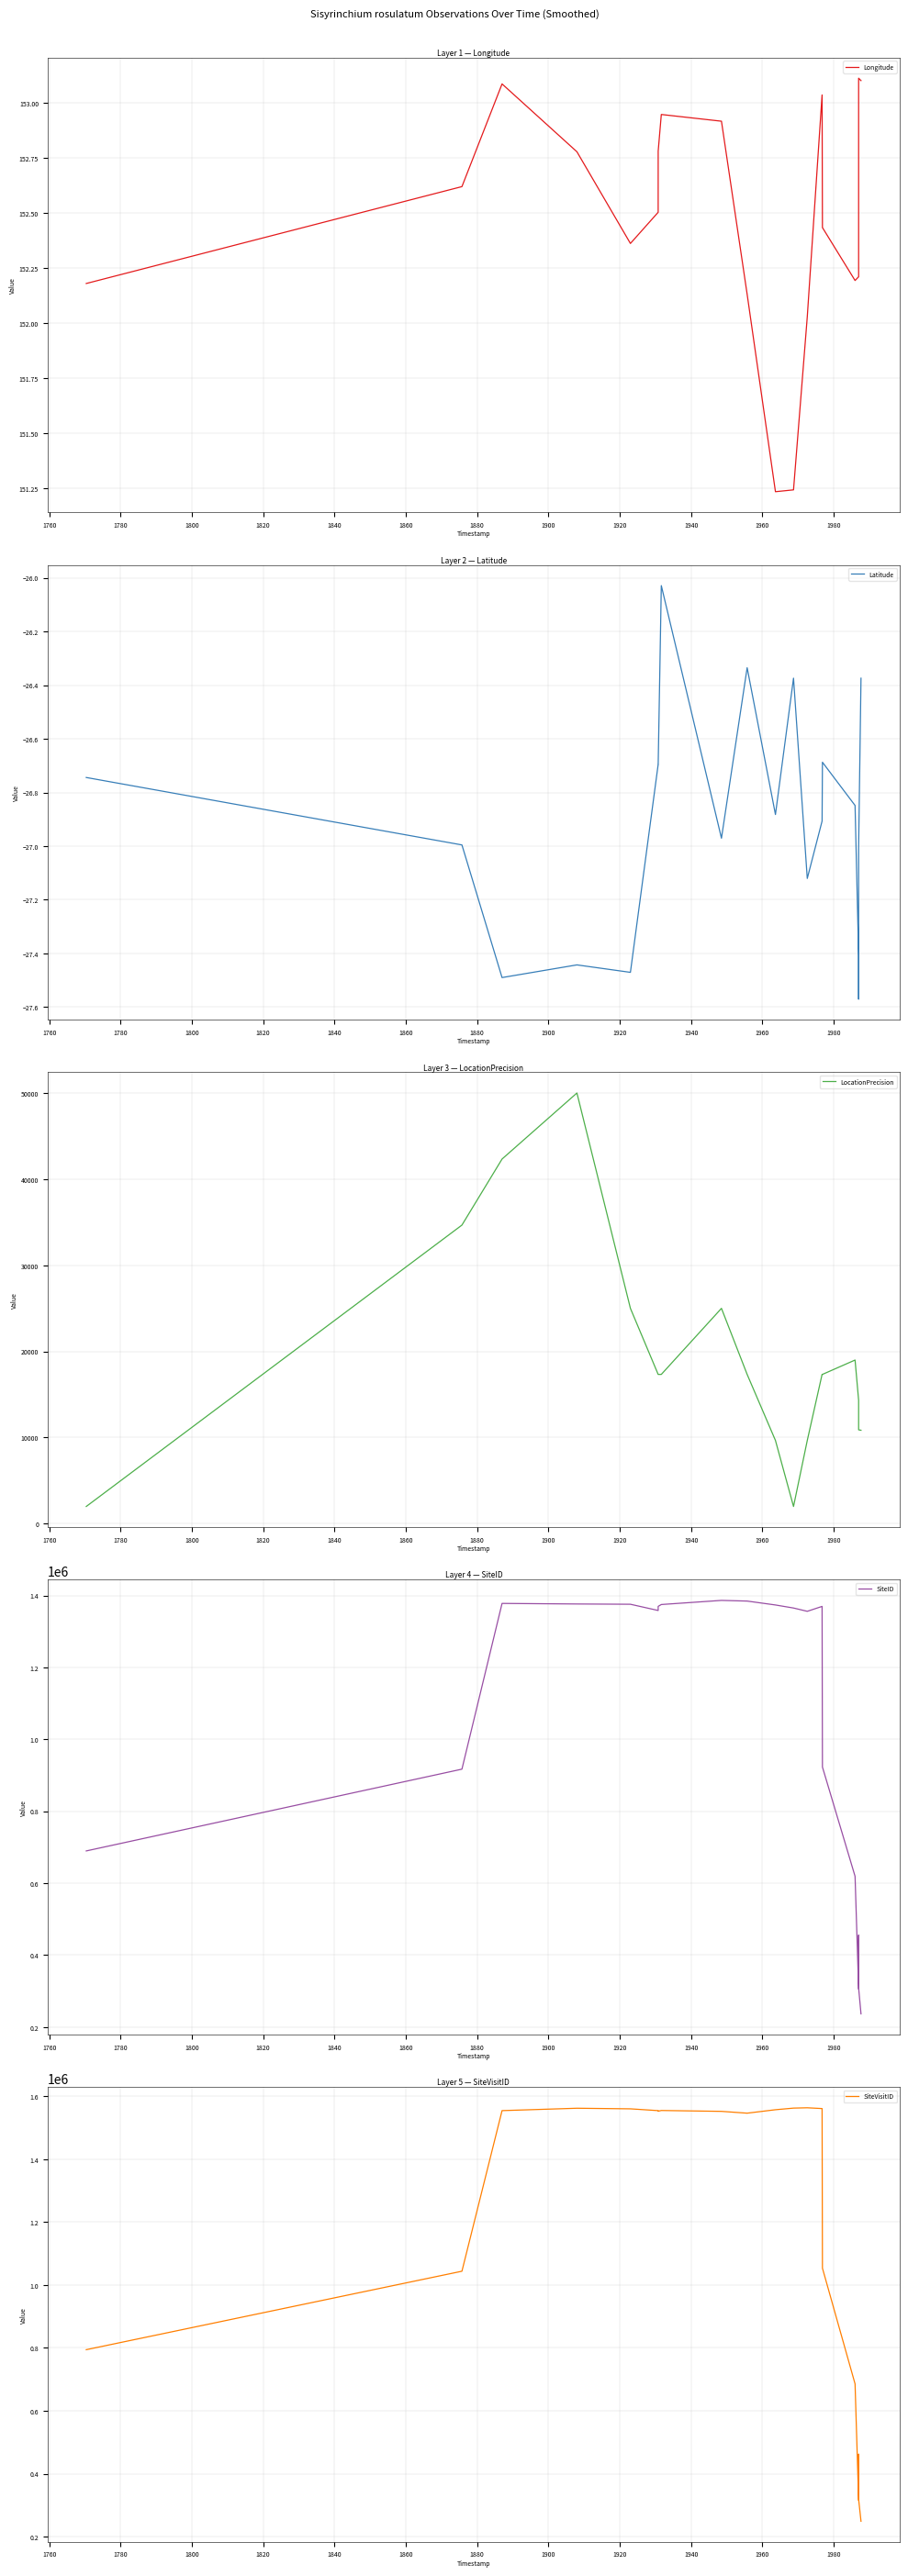

What is the label of the 9th point from the left?

1900